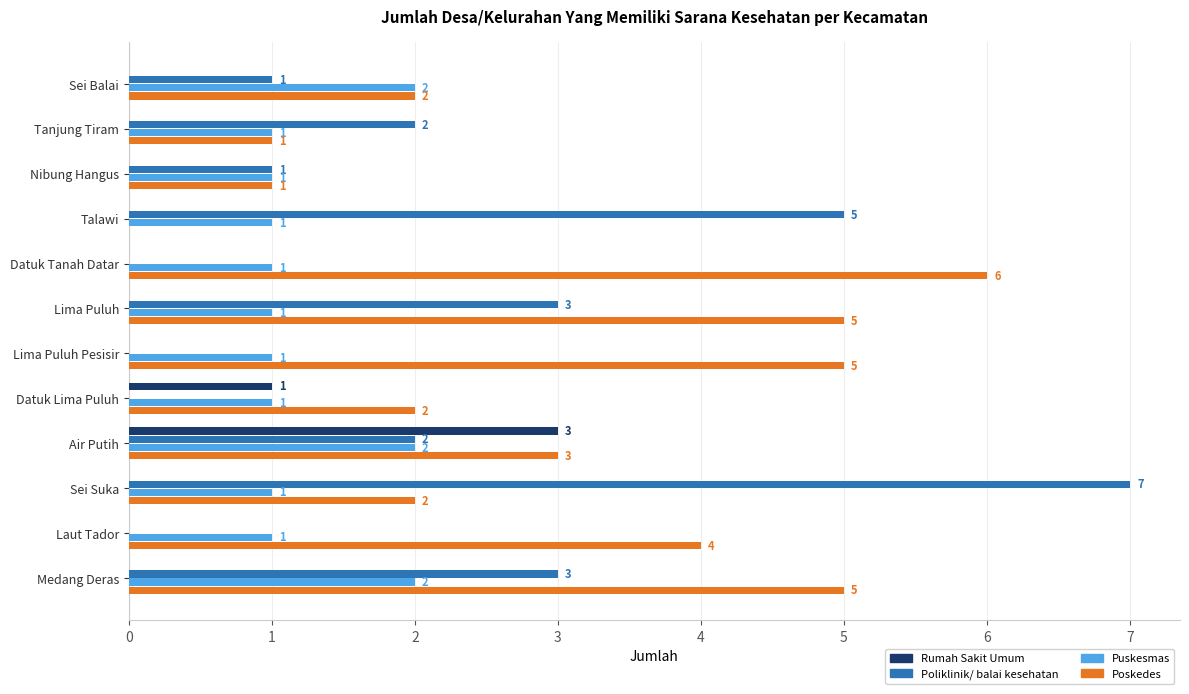

What is the greatest value displayed?

7